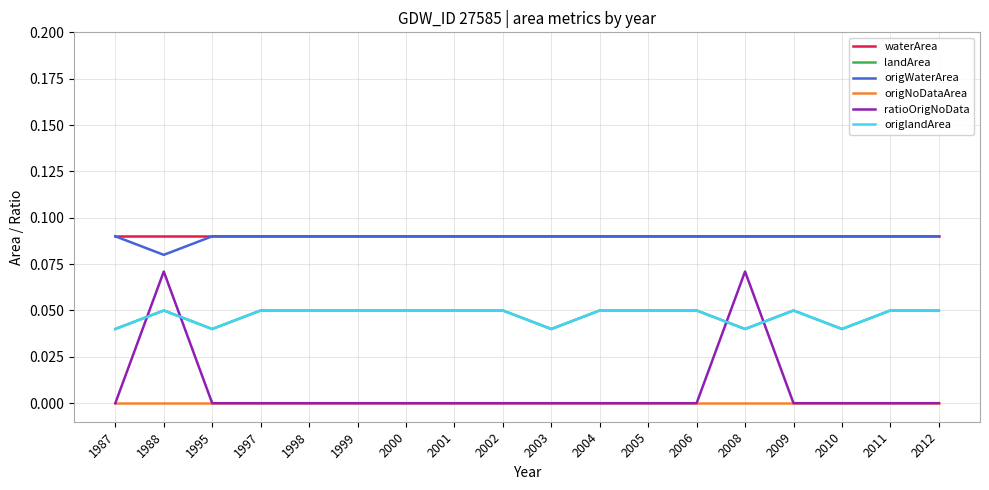

Reading right to left, transcribe all the data shown in this chart.

waterArea: 2012=0.1	2011=0.1	2010=0.1	2009=0.1	2008=0.1	2006=0.1	2005=0.1	2004=0.1	2003=0.1	2002=0.1	2001=0.1	2000=0.1	1999=0.1	1998=0.1	1997=0.1	1995=0.1	1988=0.1	1987=0.1
landArea: 2012=0.1	2011=0.1	2010=0.0	2009=0.1	2008=0.0	2006=0.1	2005=0.1	2004=0.1	2003=0.0	2002=0.1	2001=0.1	2000=0.1	1999=0.1	1998=0.1	1997=0.1	1995=0.0	1988=0.1	1987=0.0
origWaterArea: 2012=0.1	2011=0.1	2010=0.1	2009=0.1	2008=0.1	2006=0.1	2005=0.1	2004=0.1	2003=0.1	2002=0.1	2001=0.1	2000=0.1	1999=0.1	1998=0.1	1997=0.1	1995=0.1	1988=0.1	1987=0.1
origNoDataArea: 2012=0.0	2011=0.0	2010=0.0	2009=0.0	2008=0.0	2006=0.0	2005=0.0	2004=0.0	2003=0.0	2002=0.0	2001=0.0	2000=0.0	1999=0.0	1998=0.0	1997=0.0	1995=0.0	1988=0.0	1987=0.0
ratioOrigNoData: 2012=0.0	2011=0.0	2010=0.0	2009=0.0	2008=0.1	2006=0.0	2005=0.0	2004=0.0	2003=0.0	2002=0.0	2001=0.0	2000=0.0	1999=0.0	1998=0.0	1997=0.0	1995=0.0	1988=0.1	1987=0.0
origlandArea: 2012=0.1	2011=0.1	2010=0.0	2009=0.1	2008=0.0	2006=0.1	2005=0.1	2004=0.1	2003=0.0	2002=0.1	2001=0.1	2000=0.1	1999=0.1	1998=0.1	1997=0.1	1995=0.0	1988=0.1	1987=0.0